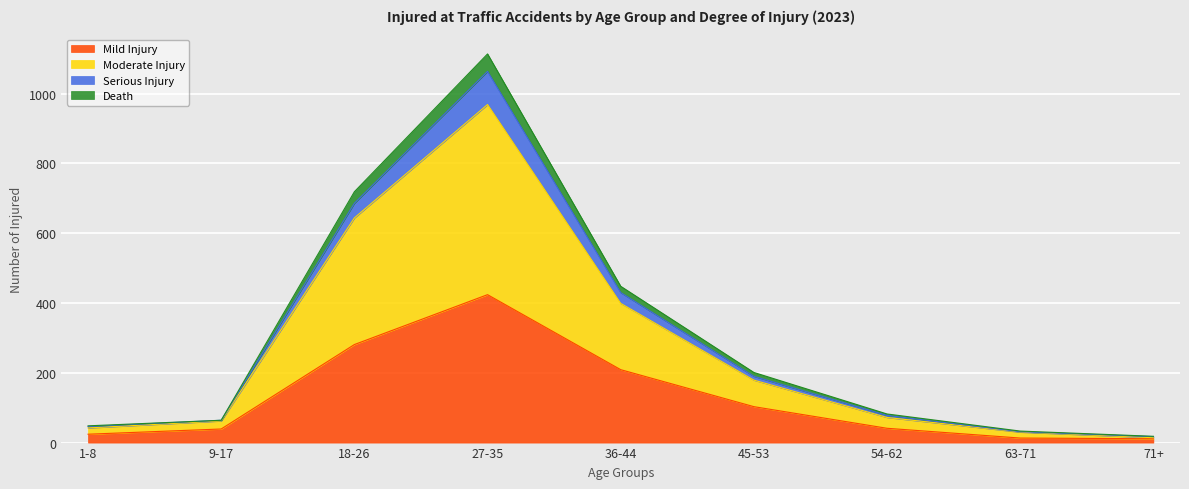

Which series has the largest range (max minus min)?

Moderate Injury